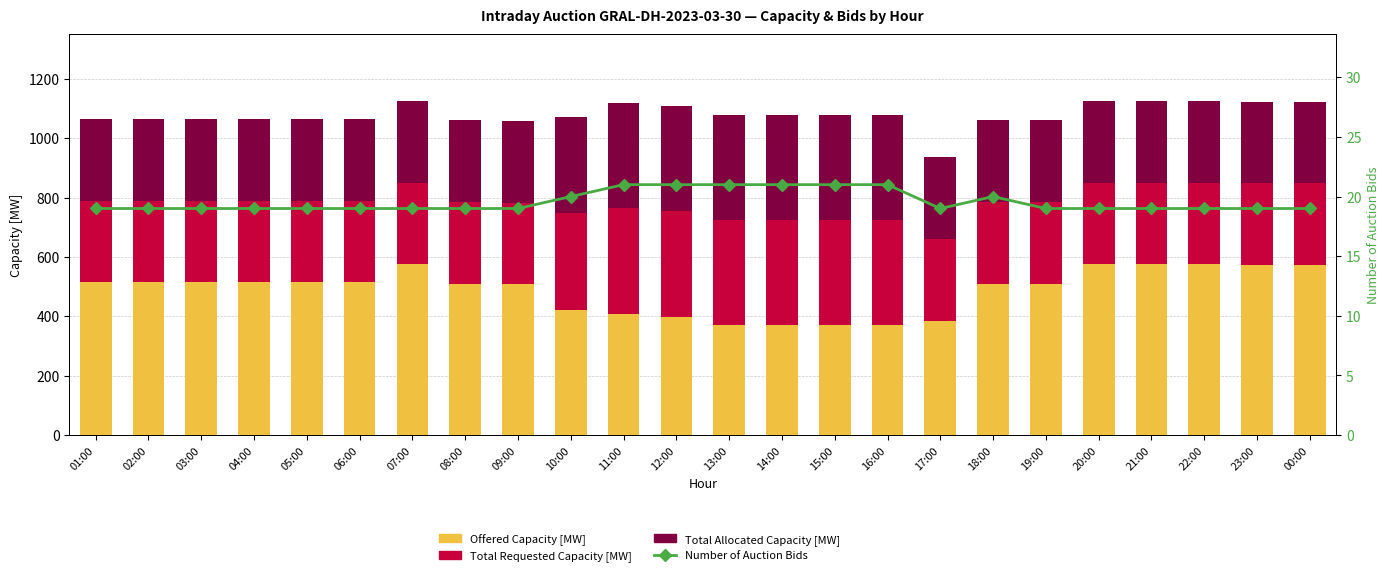

The Offered Capacity [MW] series shows 573 at 00:00. True or false?

True